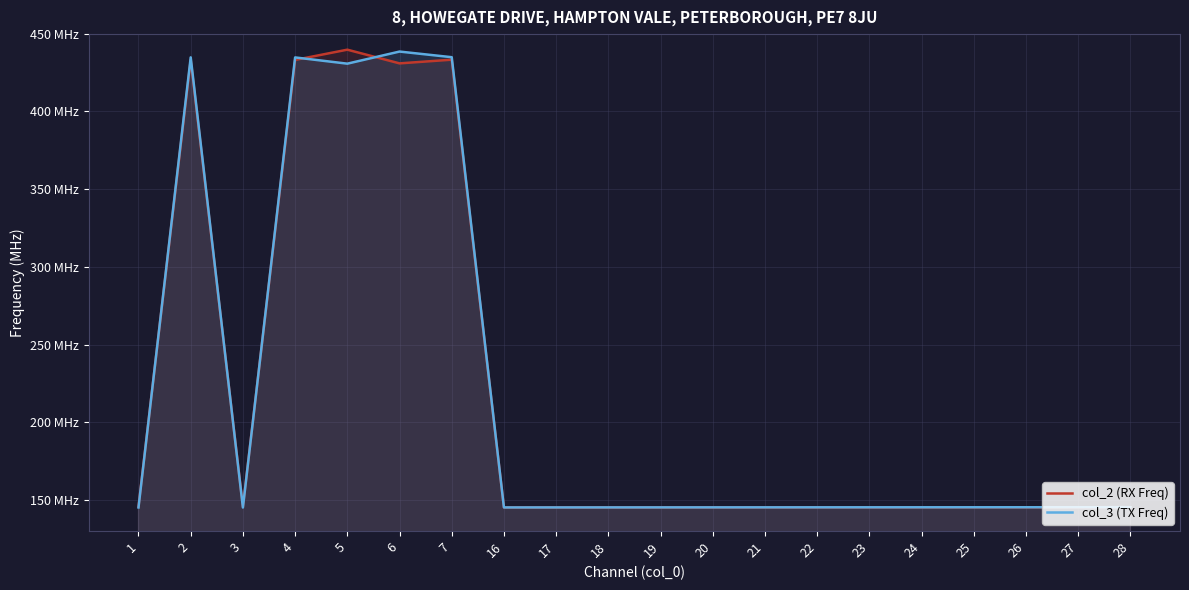

What is the sum of all col_3 (TX Freq) values?

4352.5